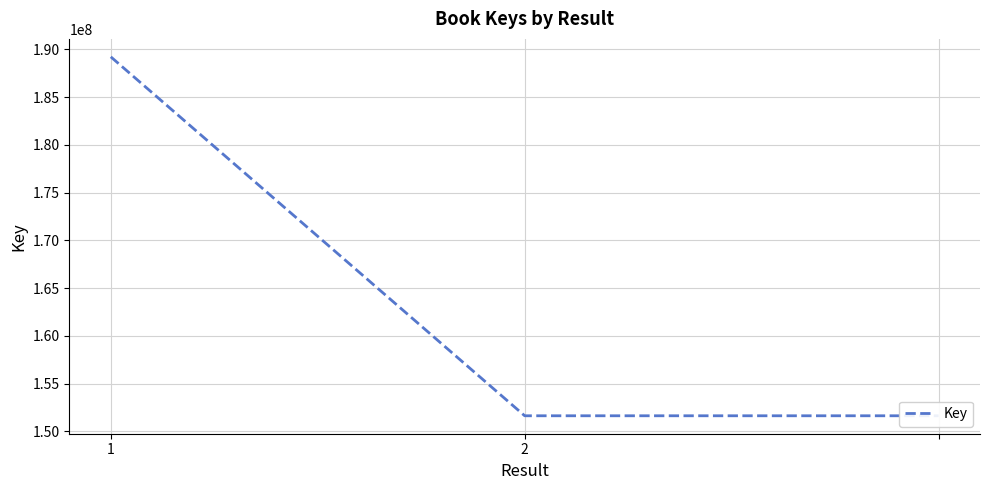

What is the value of the 3rd point from the left?

151639992